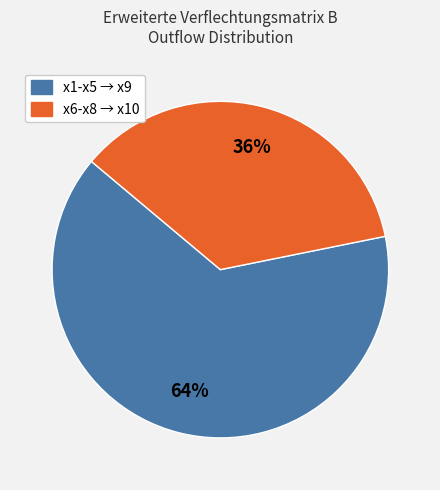

To the nearest percent, what is the average slice percentage?

50%